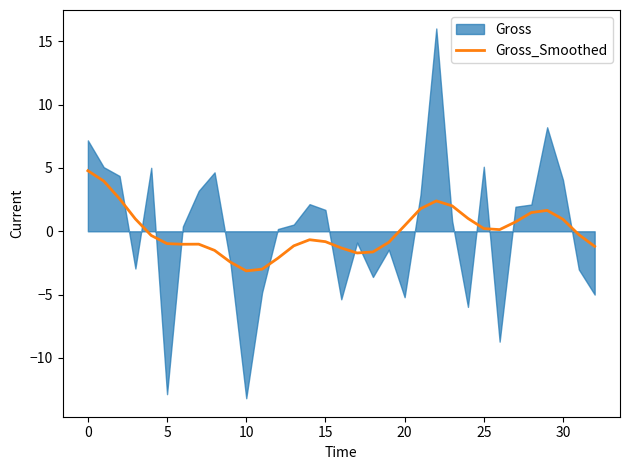

How many data points does each series have?

33